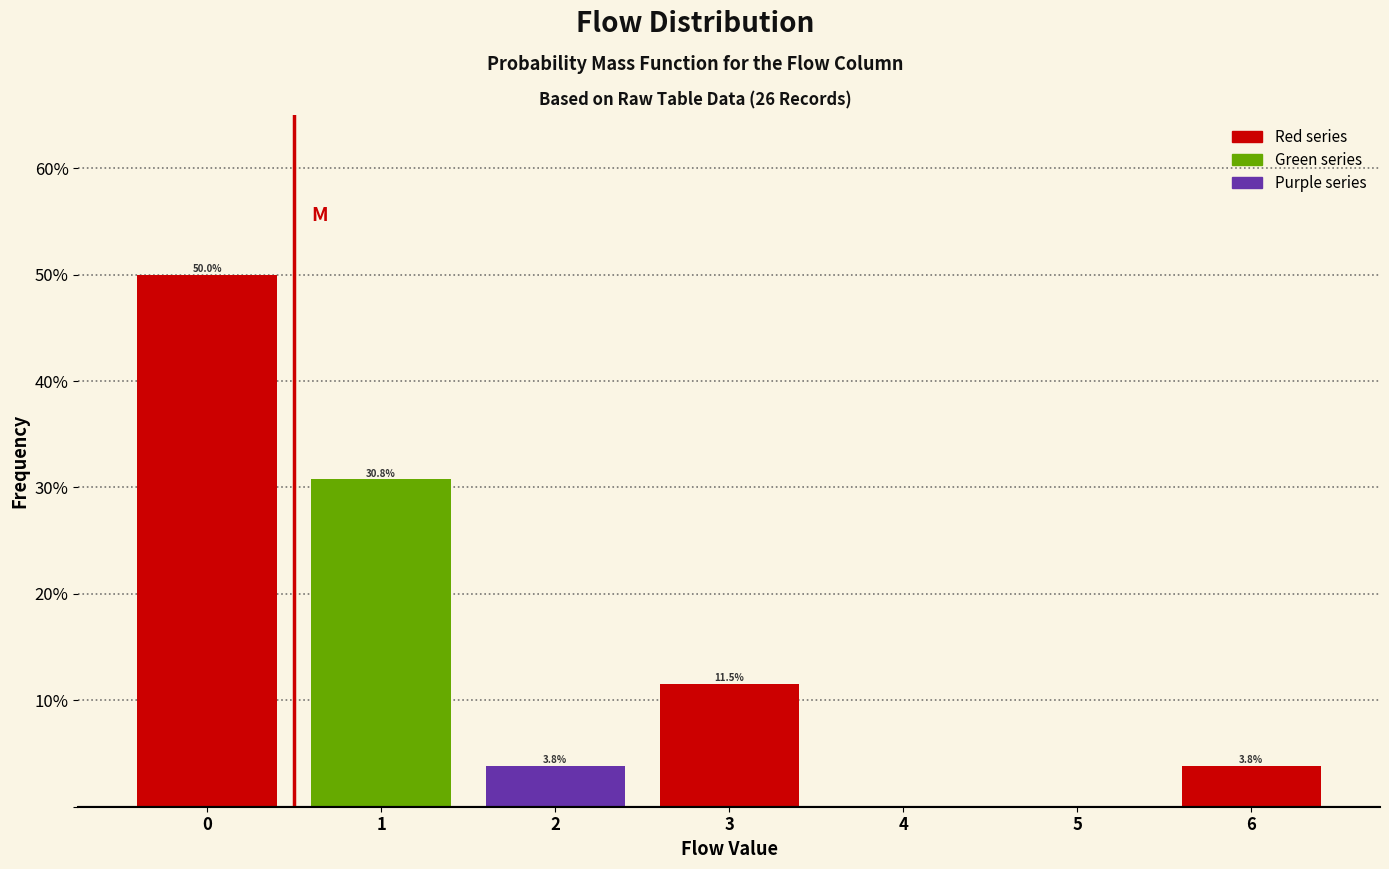

Reading left to right, list all the values displayed in this chart.

0=50.0	1=30.8	2=3.8	3=11.5	4=0.0	5=0.0	6=3.8